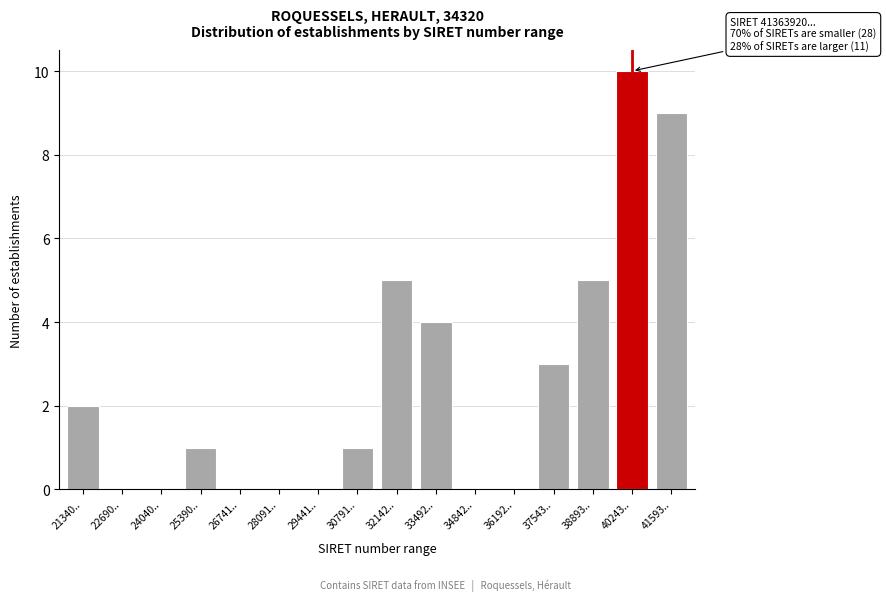

Reading left to right, extract all data points from this chart.

21340..=2	22690..=0	24040..=0	25390..=1	26741..=0	28091..=0	29441..=0	30791..=1	32142..=5	33492..=4	34842..=0	36192..=0	37543..=3	38893..=5	40243..=10	41593..=9